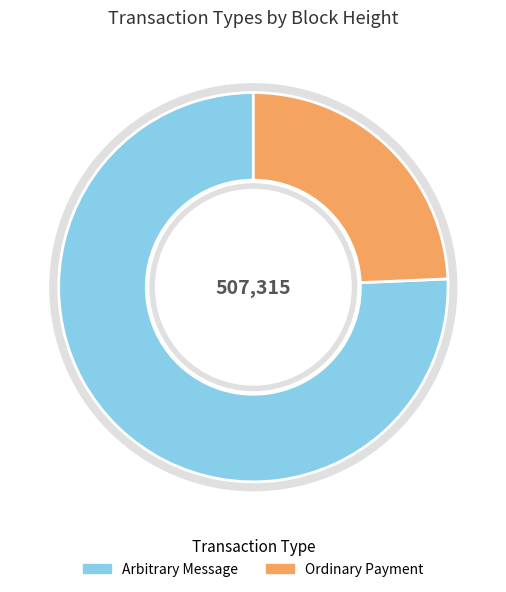

How many segments does this pie chart have?

2